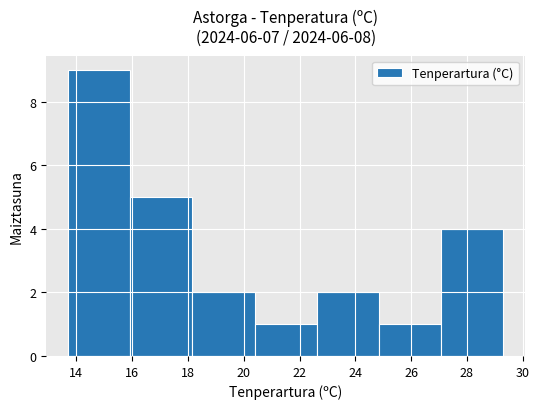

Reading left to right, transcribe this chart: for each bar, give the range it covers on the x-axis and its height. Neither the bar edges nor the heights are printed on the chart, so give them approximately, as read against the axes.

13.8 to 16.0: 9
16.0 to 18.2: 5
18.2 to 20.4: 2
20.4 to 22.6: 1
22.6 to 24.8: 2
24.8 to 27.0: 1
27.0 to 29.4: 4